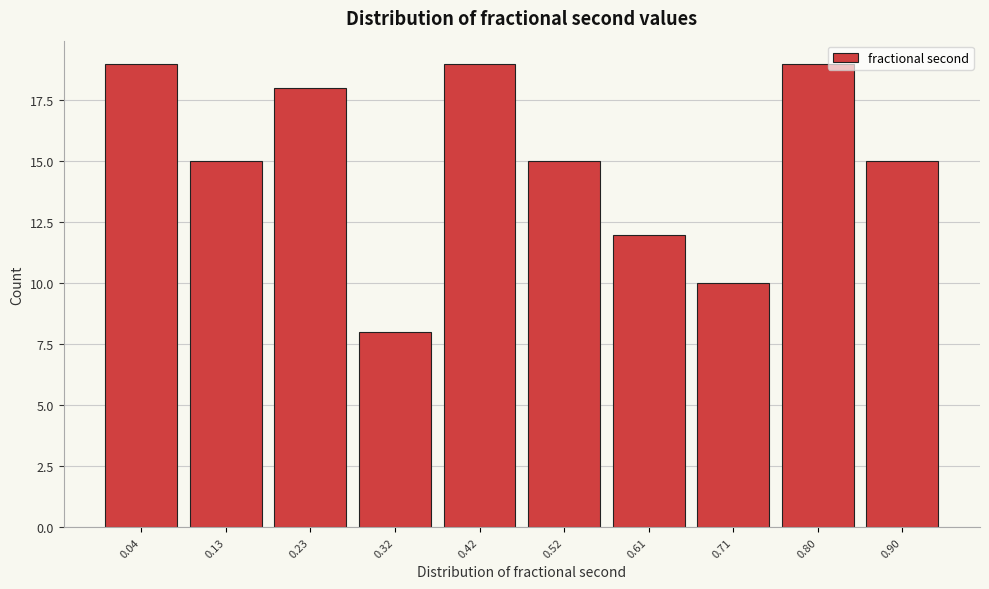

Reading right to left, what are all the values shown in this chart?

0.90=15	0.80=19	0.71=10	0.61=12	0.52=15	0.42=19	0.32=8	0.23=18	0.13=15	0.04=19